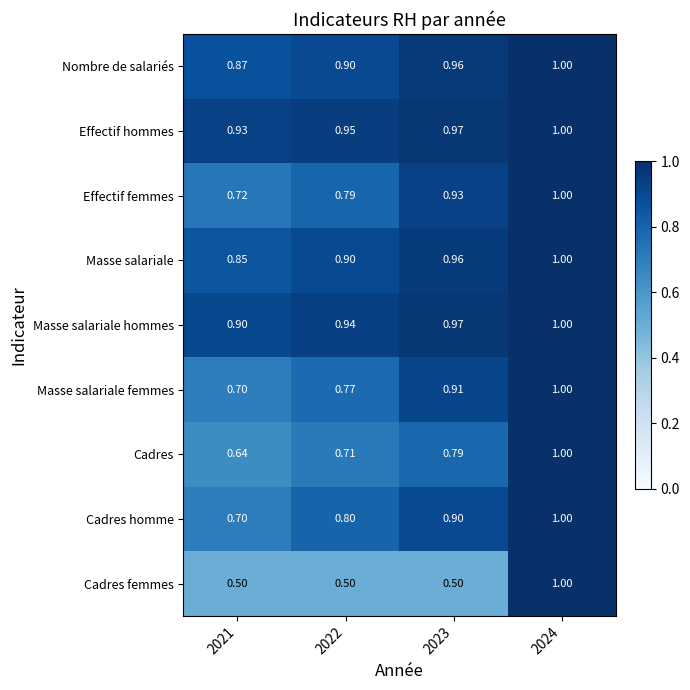

At how many categories does at least one series exceed 0?

4